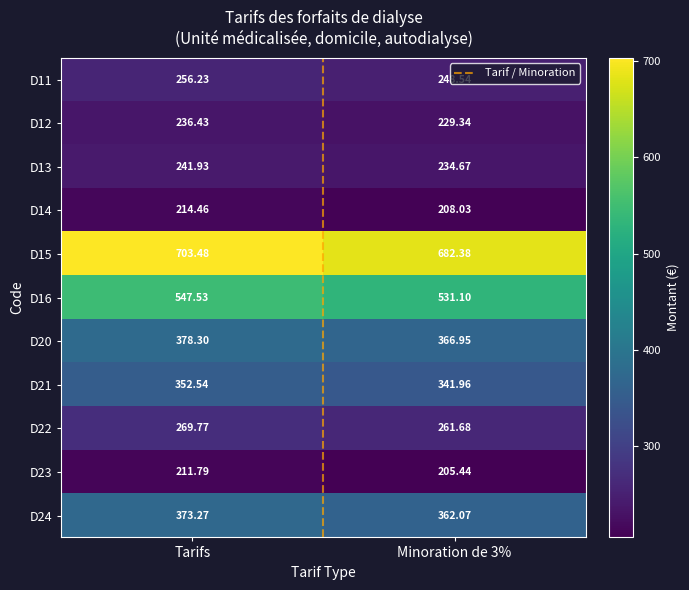

At which category is the sum across all series the highest?

Tarifs